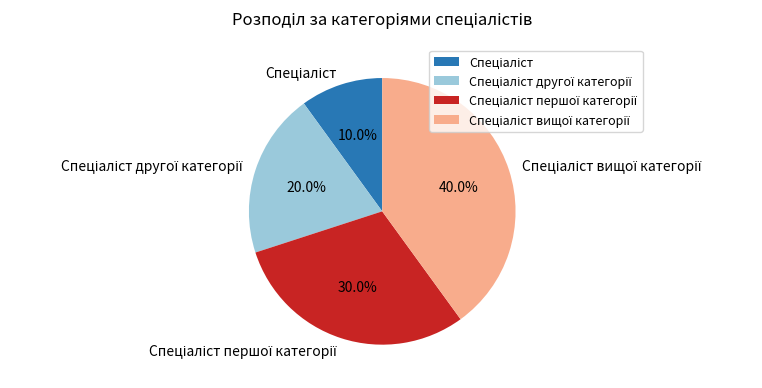

Does any single category account for the majority?

No